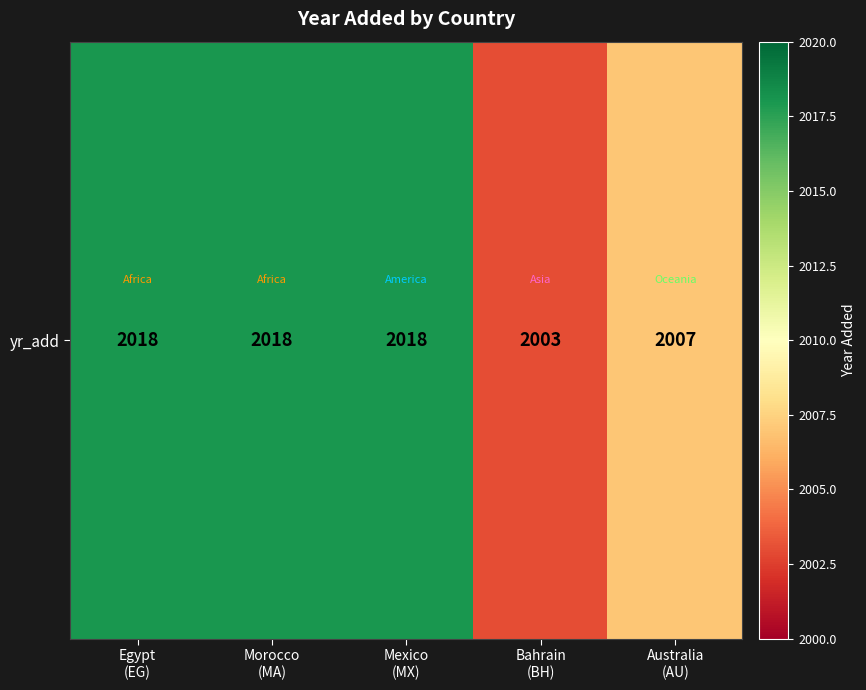

The value at Morocco
(MA) is 2018. True or false?

True